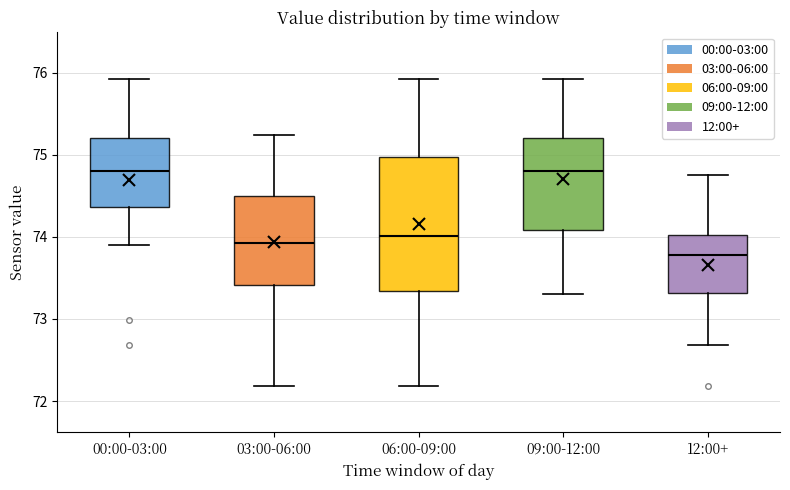

Reading left to right, transcribe this box plot: for each box, give where its median line is, the range the box spans, and where its two whiskers end, as read against the y-axis. The values are not printed on the chart, so give them approximately, as read against the axis.

00:00-03:00: median 74.8, box 74.4 to 75.2, whiskers 73.9 to 75.9
03:00-06:00: median 73.9, box 73.4 to 74.5, whiskers 72.2 to 75.2
06:00-09:00: median 74.0, box 73.3 to 75.0, whiskers 72.2 to 75.9
09:00-12:00: median 74.8, box 74.1 to 75.2, whiskers 73.3 to 75.9
12:00+: median 73.8, box 73.3 to 74.0, whiskers 72.7 to 74.8